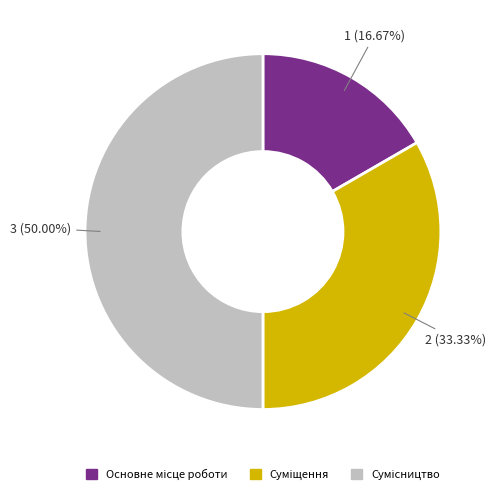

How many segments does this pie chart have?

3